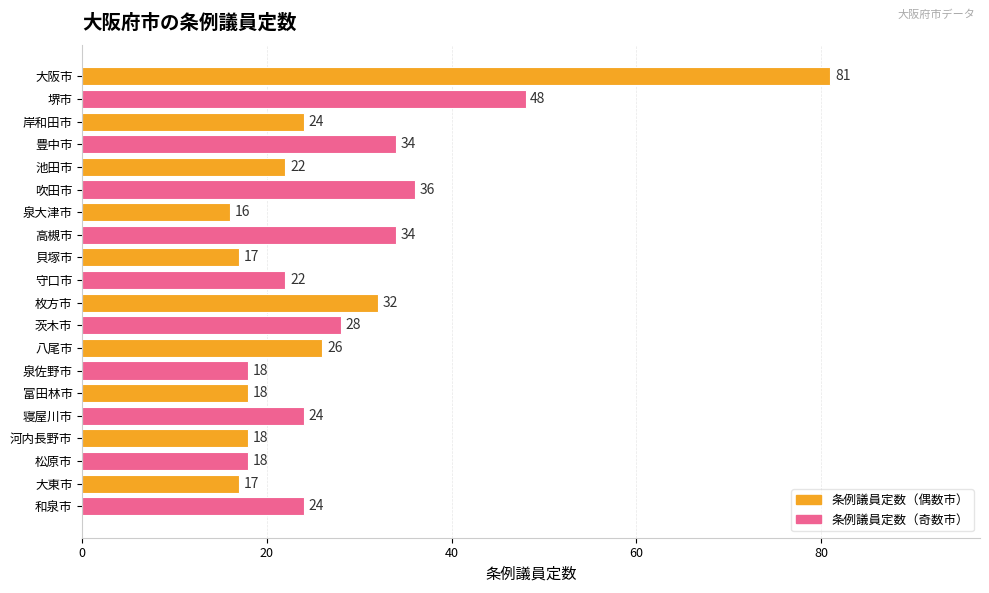

Approximately how many times larger is the value at 池田市 compared to 豊中市?

0.6